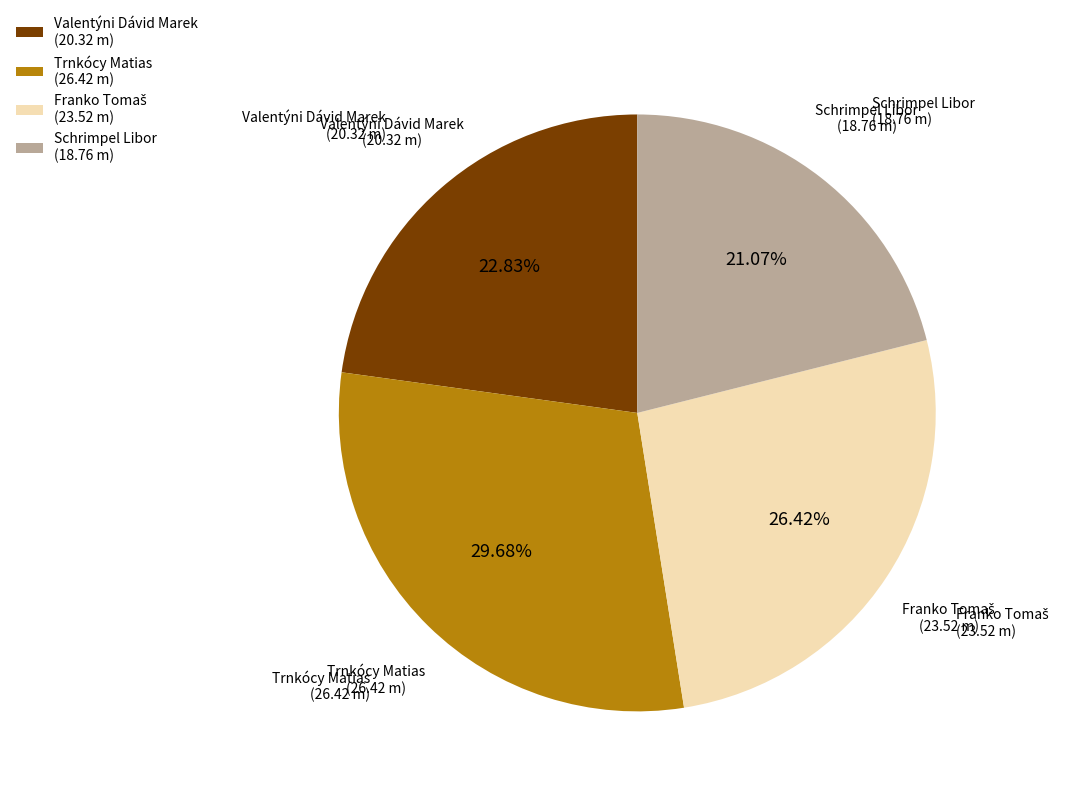

Approximately how many times larger is the value at Valentýni Dávid Marek compared to Trnkócy Matias?

0.8